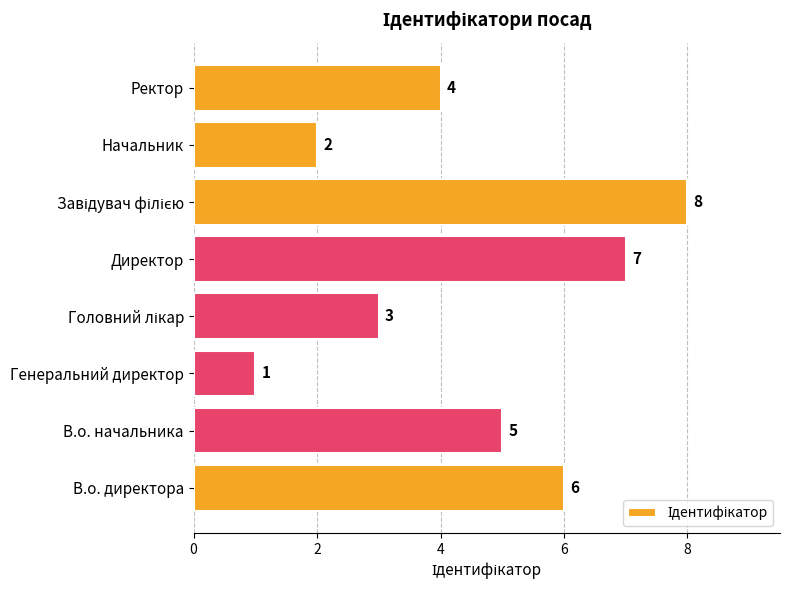

How many values are between 3 and 7?

5